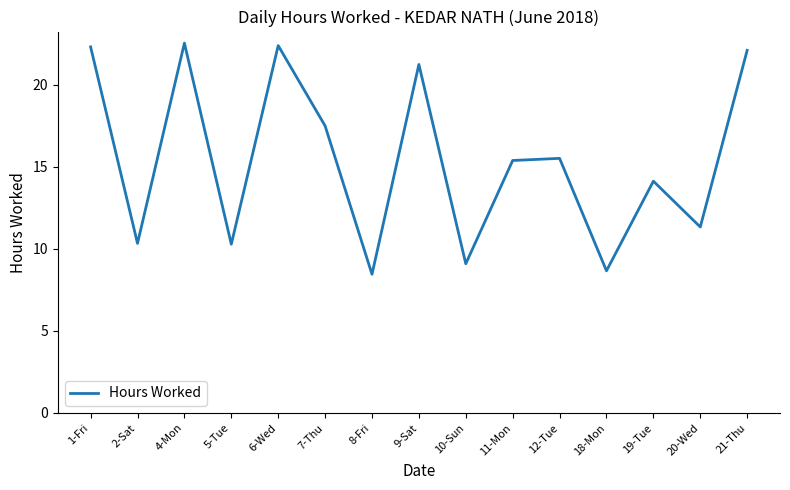

Between 19-Tue and 8-Fri, which is larger?

19-Tue